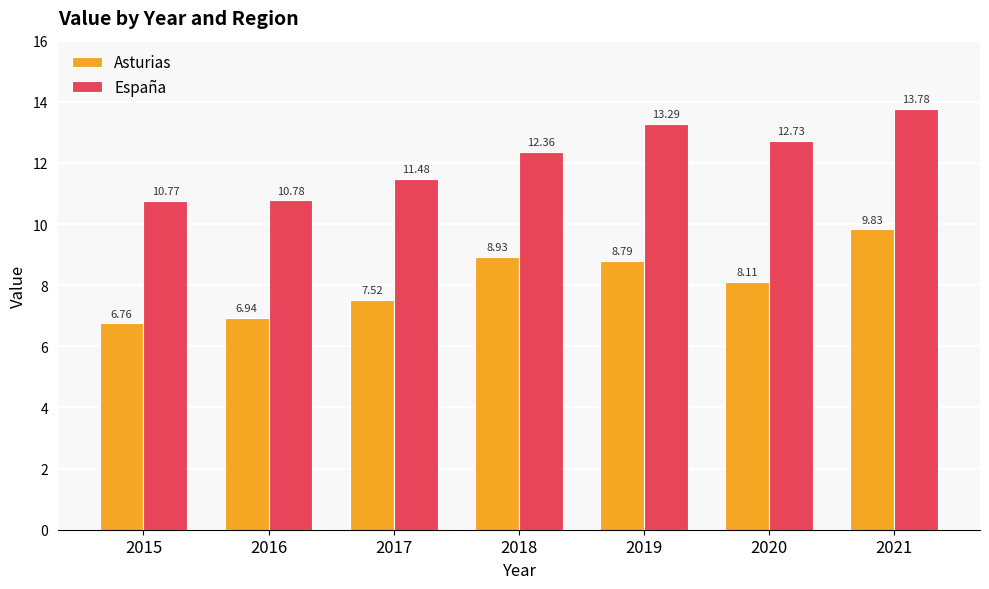

What is the average value of the España series?

12.2